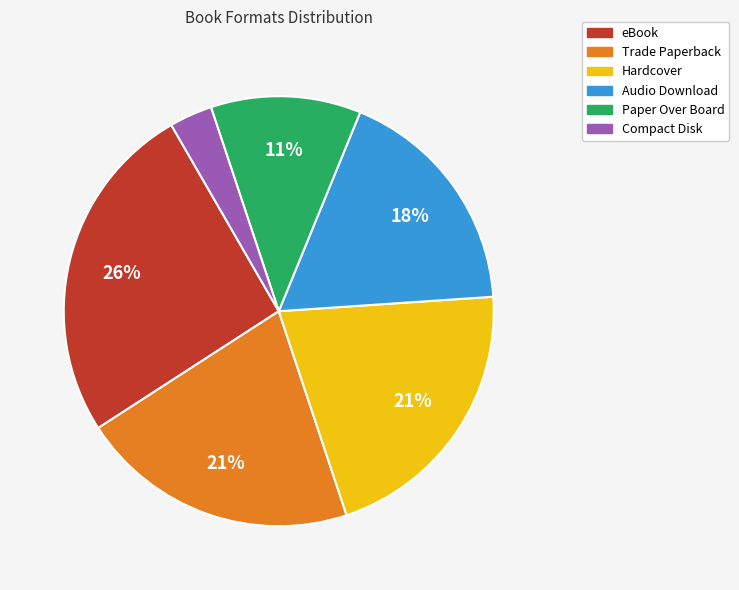

To the nearest percent, what portion does Audio Download represent?

18%